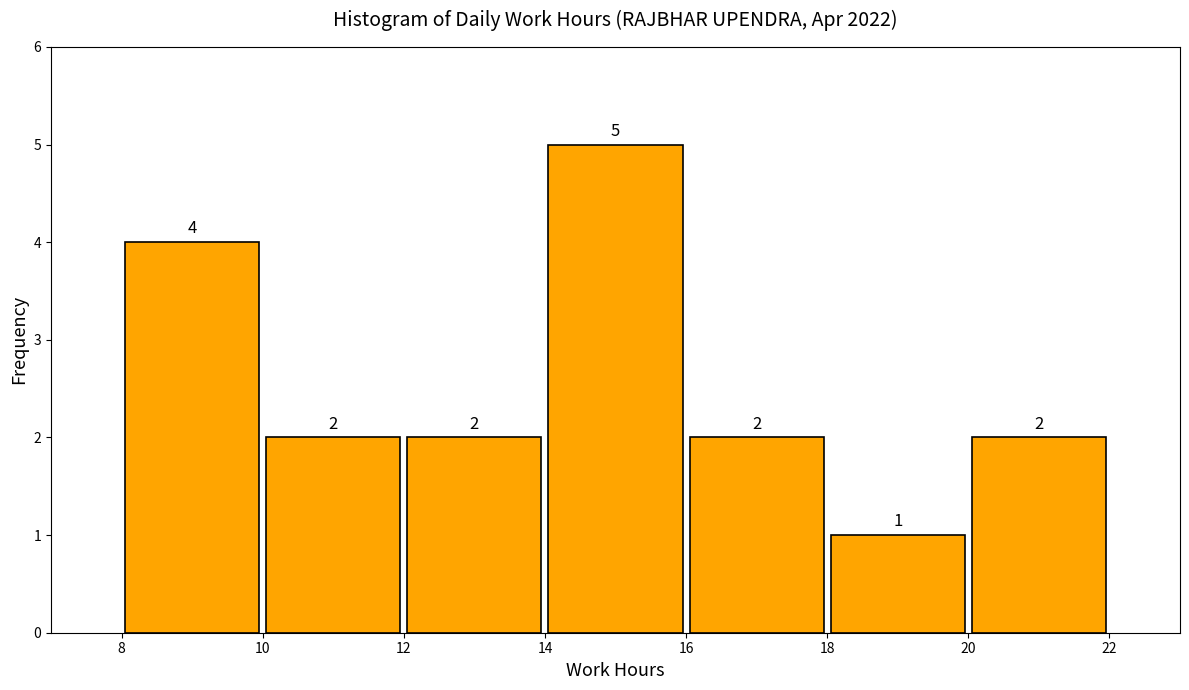

Reading left to right, transcribe this chart: for each bar, give the range it covers on the x-axis and its height.

8 to 10: 4
10 to 12: 2
12 to 14: 2
14 to 16: 5
16 to 18: 2
18 to 20: 1
20 to 22: 2